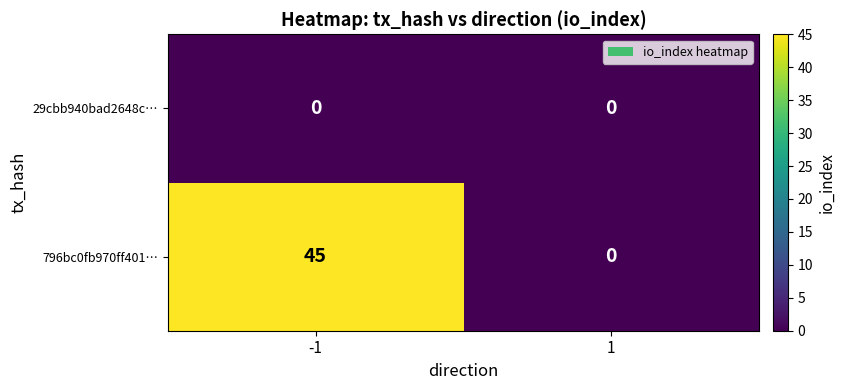

List the series in order of their overall mean, lowest first.

29cbb940bad2648c…, 796bc0fb970ff401…